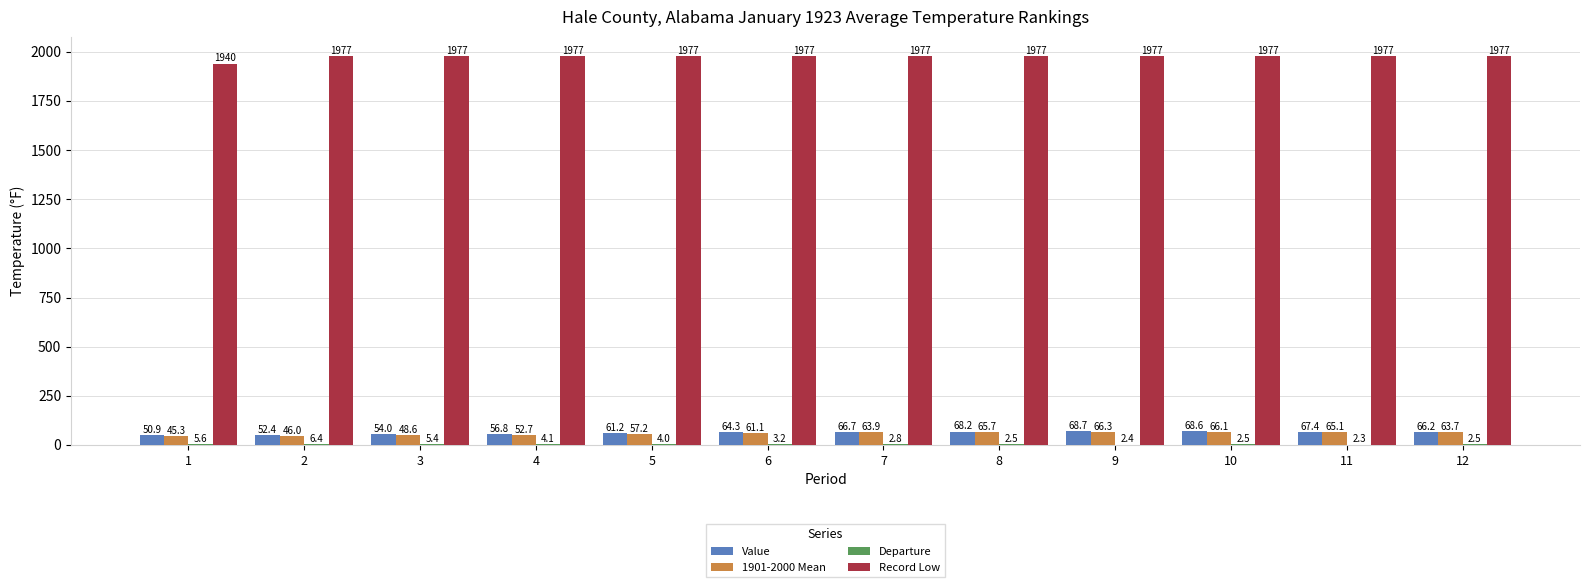

What is the total value across all series at 3?

2085.0